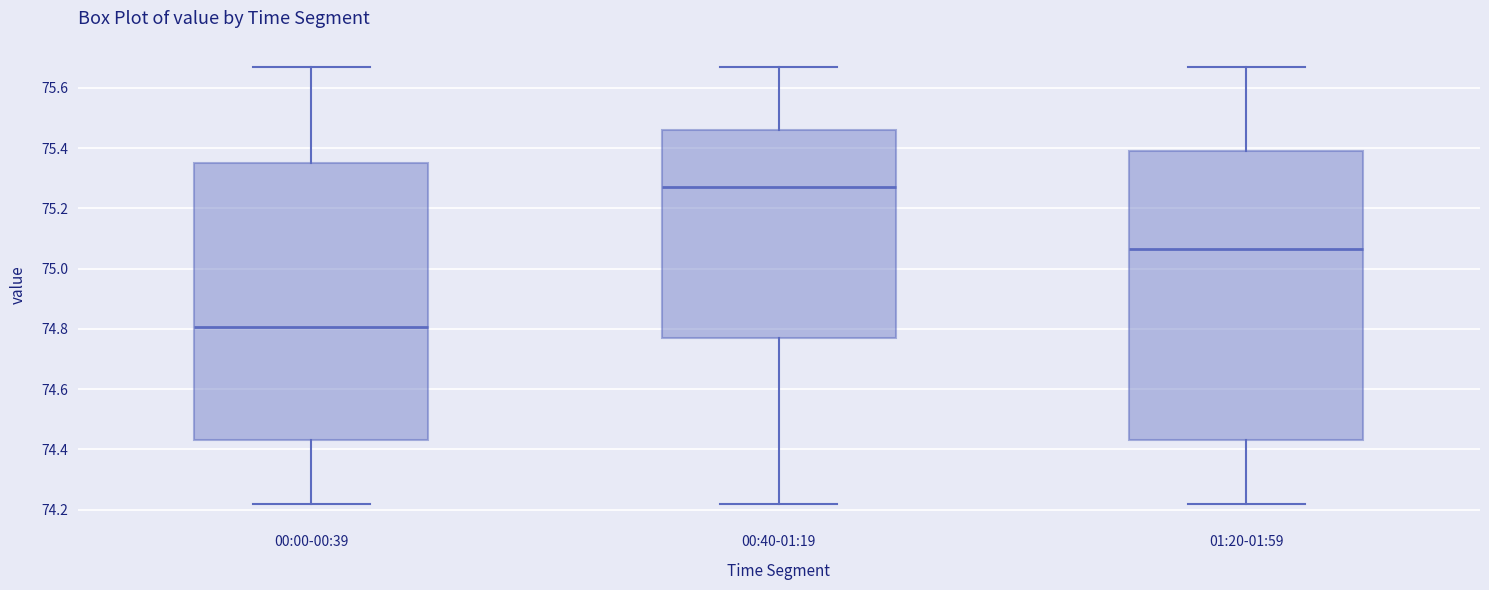

Where is the upper edge of the box for 01:20-01:59 on the y-axis? The values are not printed on the chart, so give them approximately, as read against the axis.

75.40